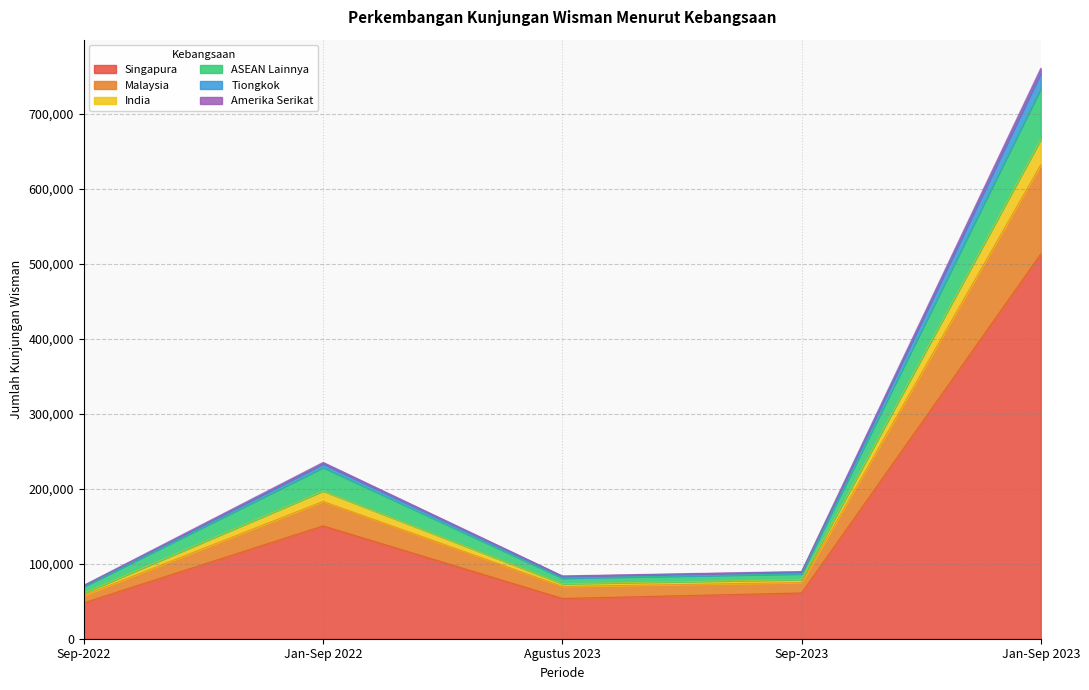

At which category is the sum across all series the highest?

Jan-Sep 2023